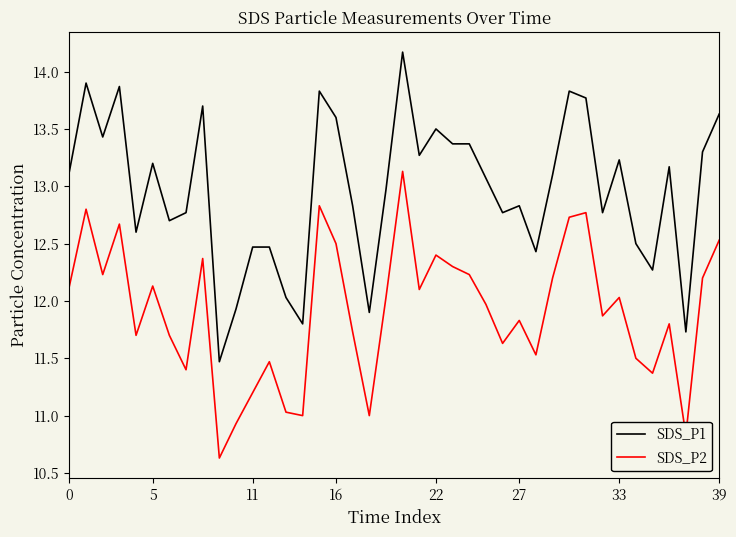

True or false: SDS_P1 and SDS_P2 intersect in this chart.

False